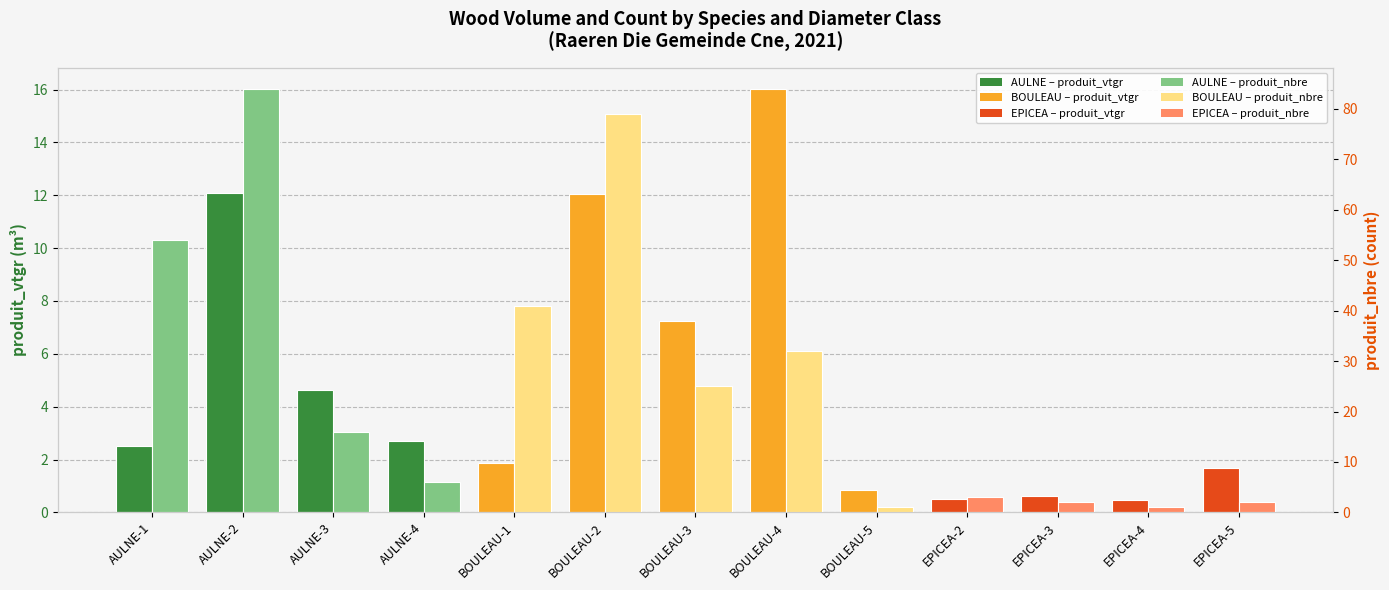

What is the spread (max minus min) of values at EPICEA-4?

0.6